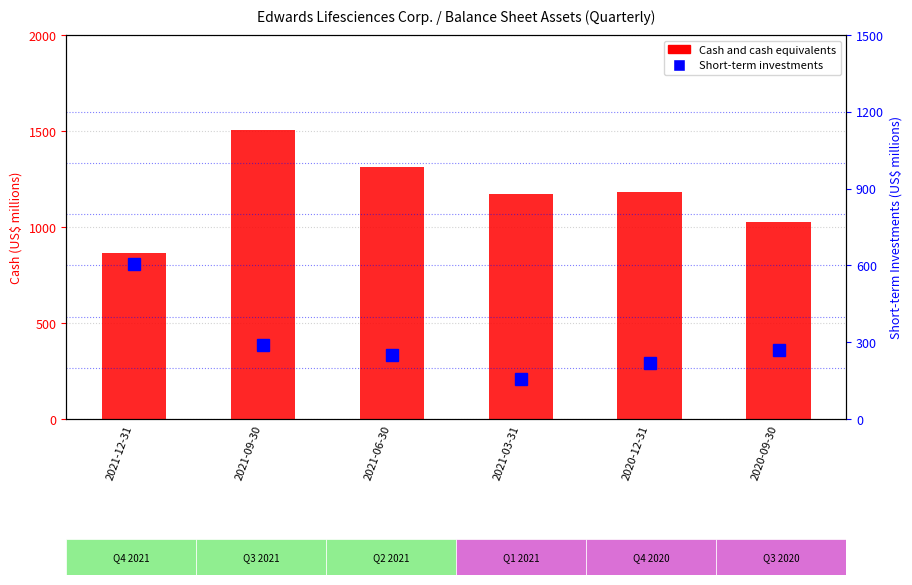

How many values in the Cash and cash equivalents series are below 1183?

3